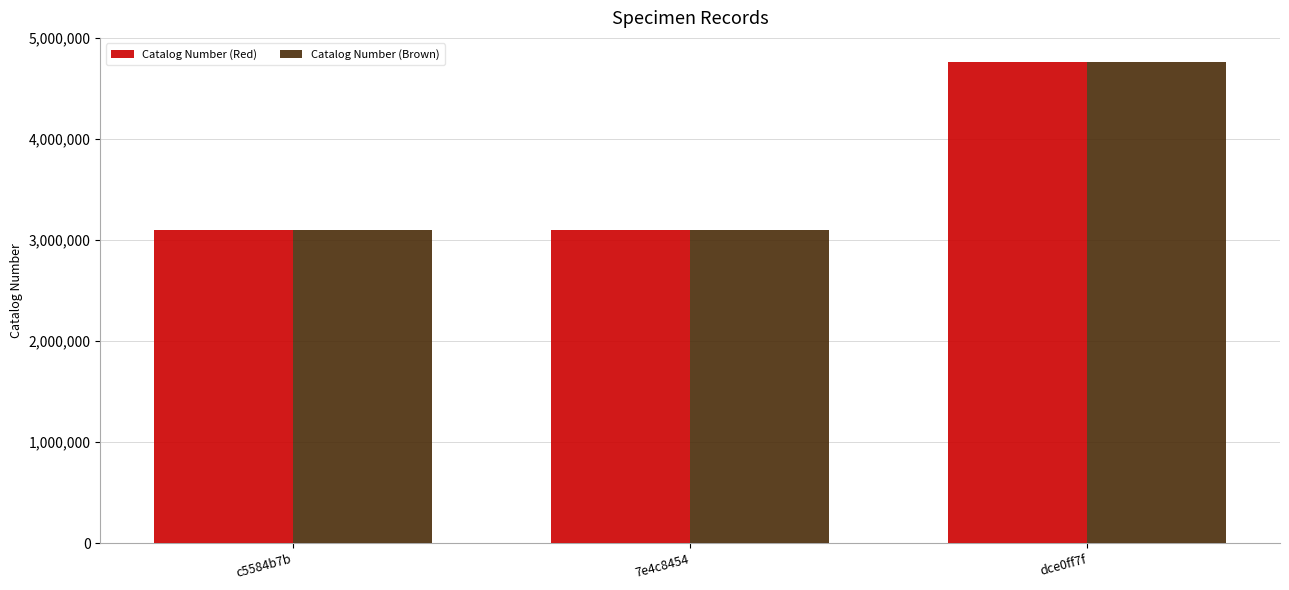

What is the value of the Catalog Number (Red) bar at the 1st from the left?

3098013